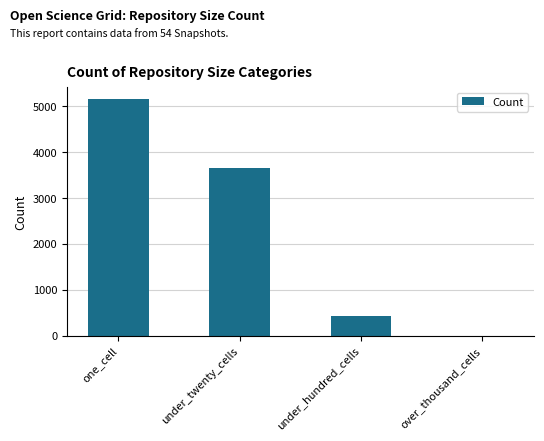

Between over_thousand_cells and one_cell, which is larger?

one_cell